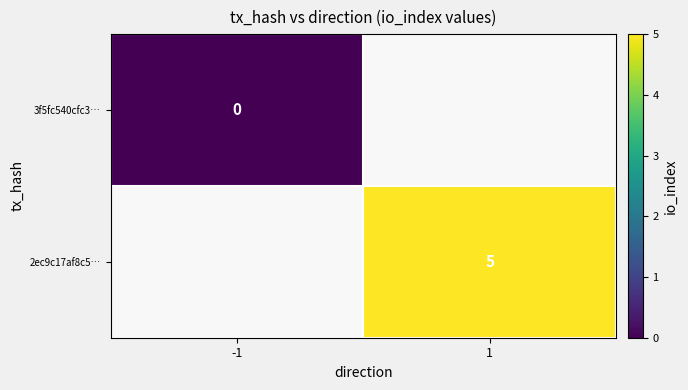

Is the value of 3f5fc540cfc3… at -1 greater than the value of 2ec9c17af8c5… at 1?

No